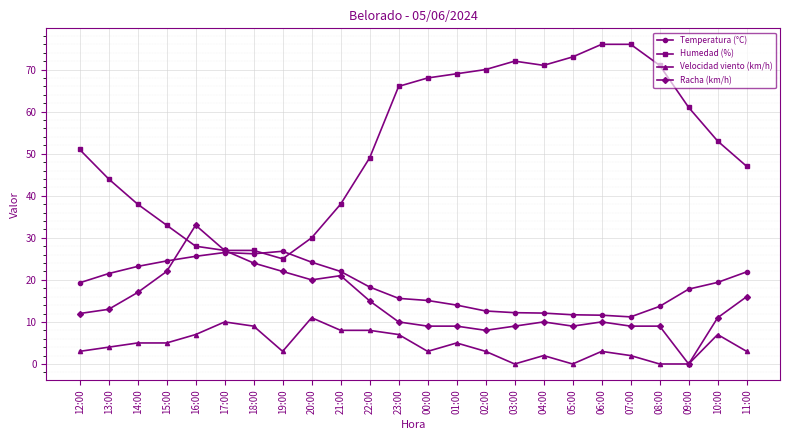

True or false: Velocidad viento (km/h) and Temperatura (°C) intersect in this chart.

False